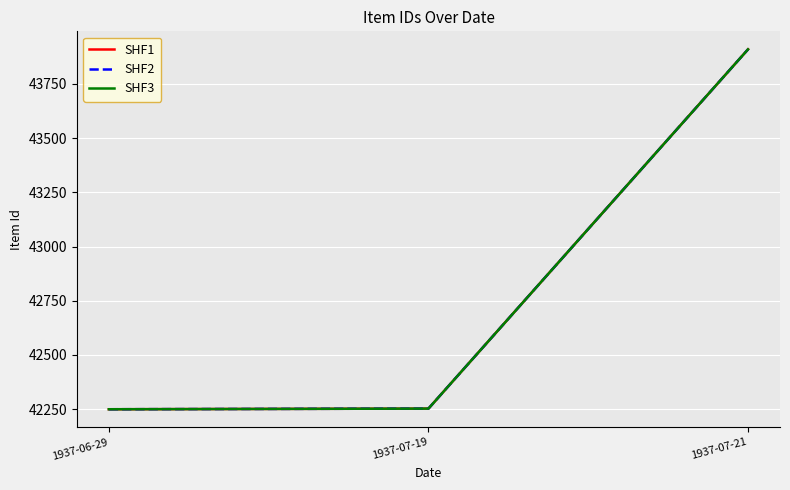

How many lines are shown in the chart?

3